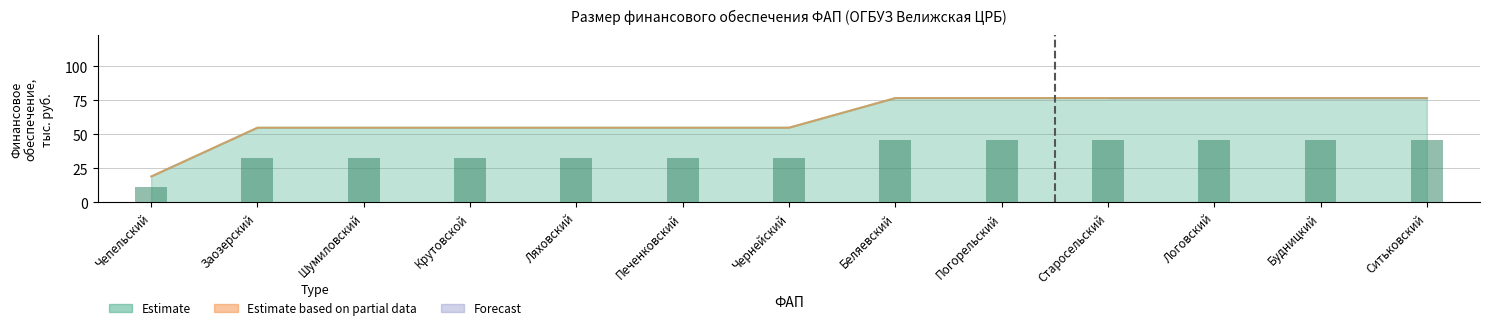

Reading left to right, list all the values displayed in this chart.

Январь: Чепельский=19.2	Заозерский=55.0	Шумиловский=55.0	Крутовской=55.0	Ляховский=55.0	Печенковский=55.0	Чернейский=55.0	Беляевский=76.7	Погорельский=76.7	Старосельский=76.7	Логовский=76.7	Будницкий=76.7	Ситьковский=76.7
Февраль: Чепельский=11.5	Заозерский=33.0	Шумиловский=33.0	Крутовской=33.0	Ляховский=33.0	Печенковский=33.0	Чернейский=33.0	Беляевский=46.0	Погорельский=46.0	Старосельский=46.0	Логовский=46.0	Будницкий=46.0	Ситьковский=46.0
Март: Чепельский=19.2	Заозерский=55.0	Шумиловский=55.0	Крутовской=55.0	Ляховский=55.0	Печенковский=55.0	Чернейский=55.0	Беляевский=76.7	Погорельский=76.7	Старосельский=76.7	Логовский=76.7	Будницкий=76.7	Ситьковский=76.7